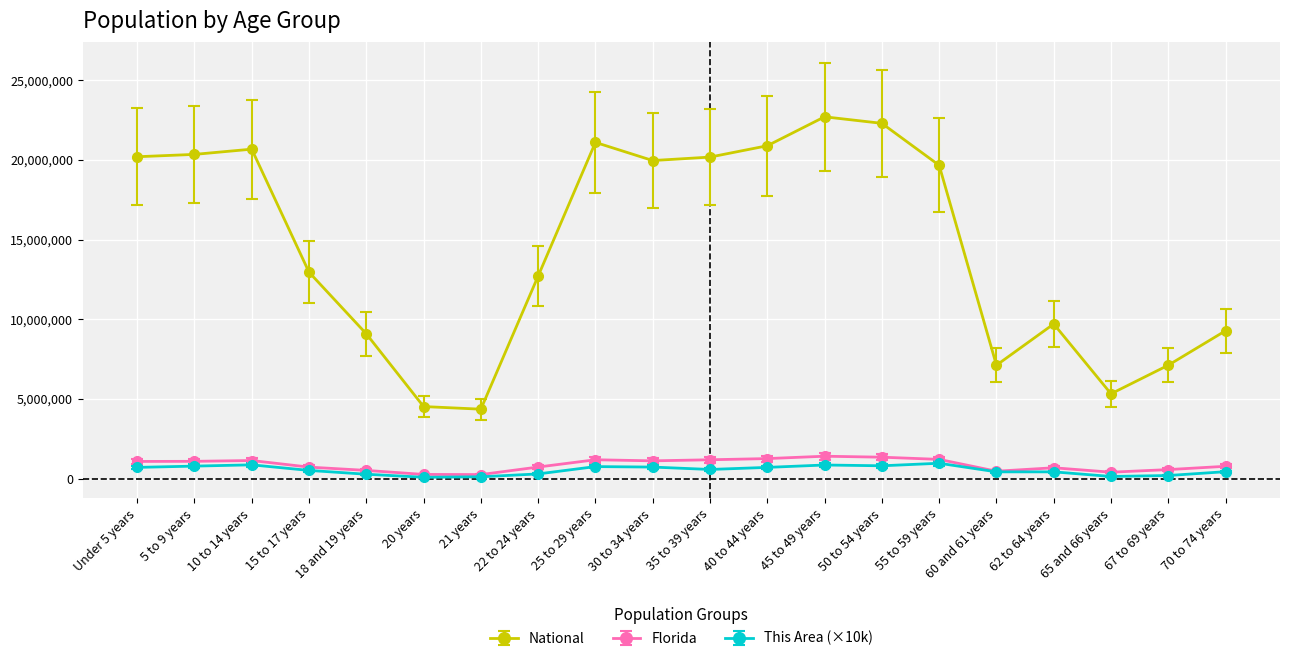

What is the value of the Florida point at the 7th from the left?

248602